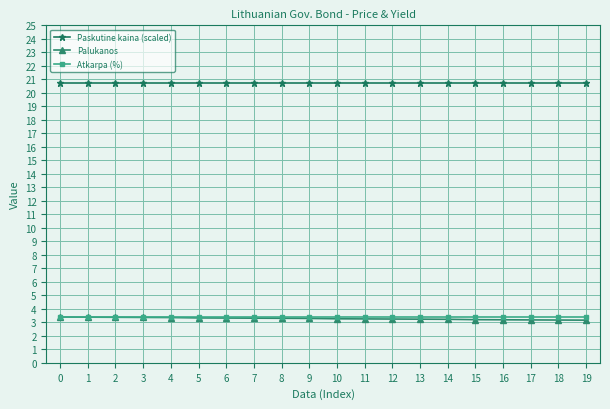

Is the value of Palukanos at 18 greater than the value of Atkarpa (%) at 17?

No